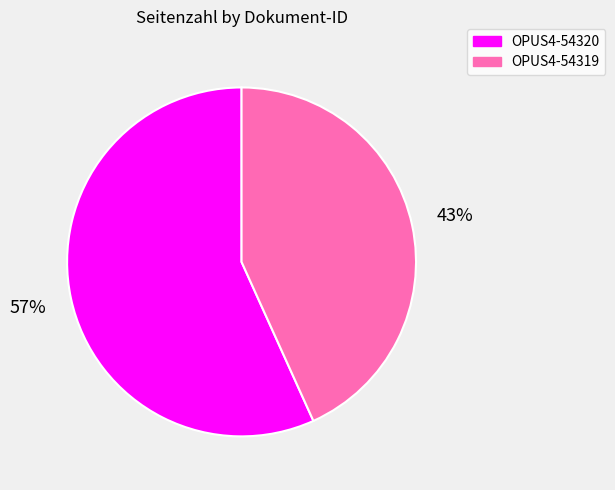

Do OPUS4-54319 and OPUS4-54320 together represent more than half of the pie?

Yes